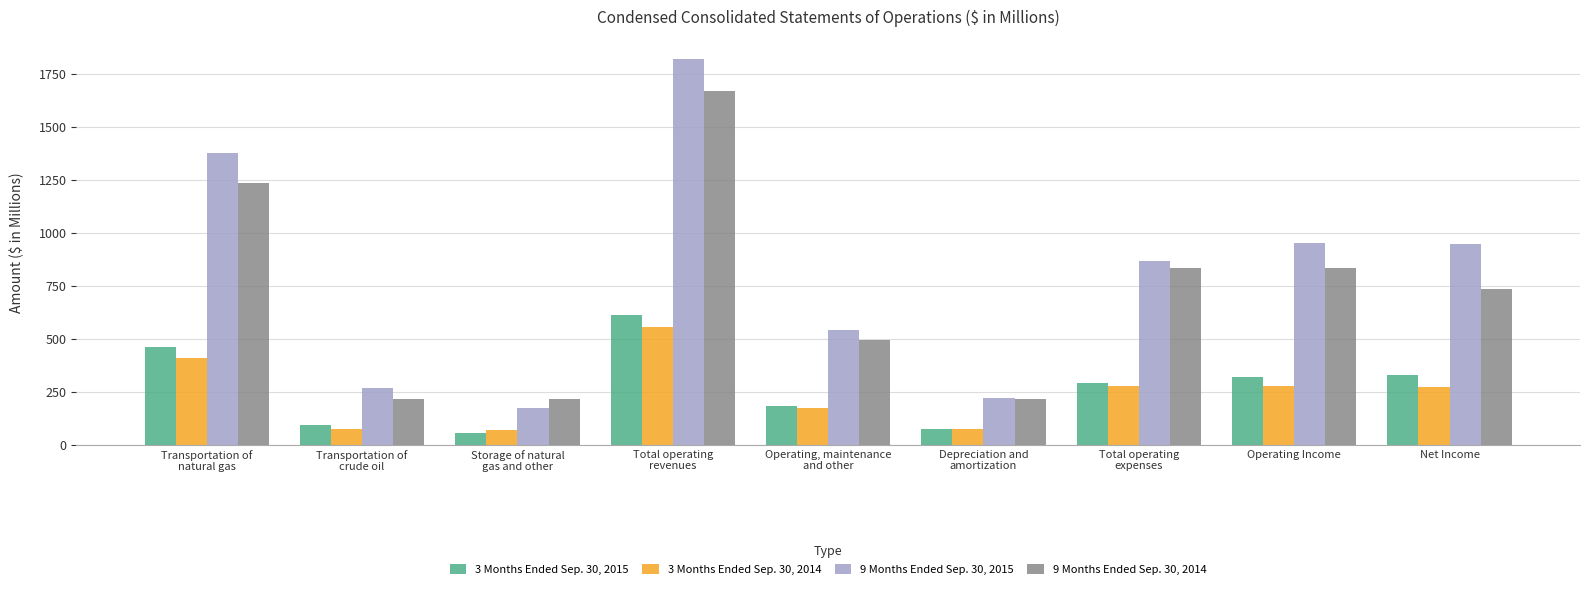

How many categories are shown in the chart?

9